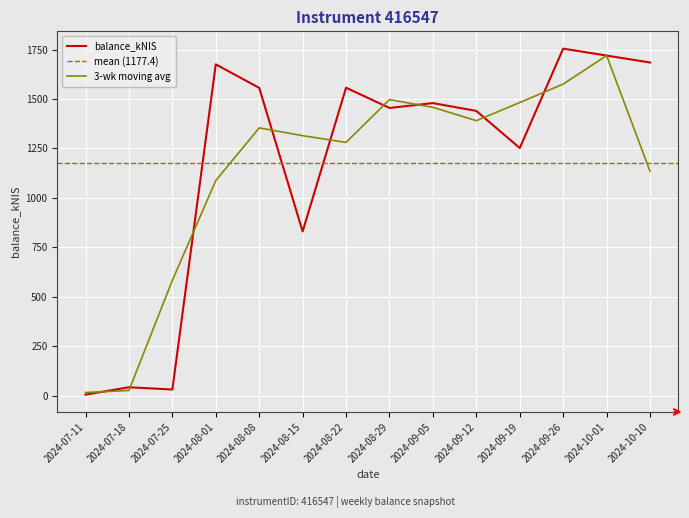

Reading right to left, transcribe all the data shown in this chart.

1684.7	1719.8	1754.8	1252.2	1439.9	1479.3	1454.8	1557.1	830.5	1556.4	1675.4	31.2	42.5	5.3